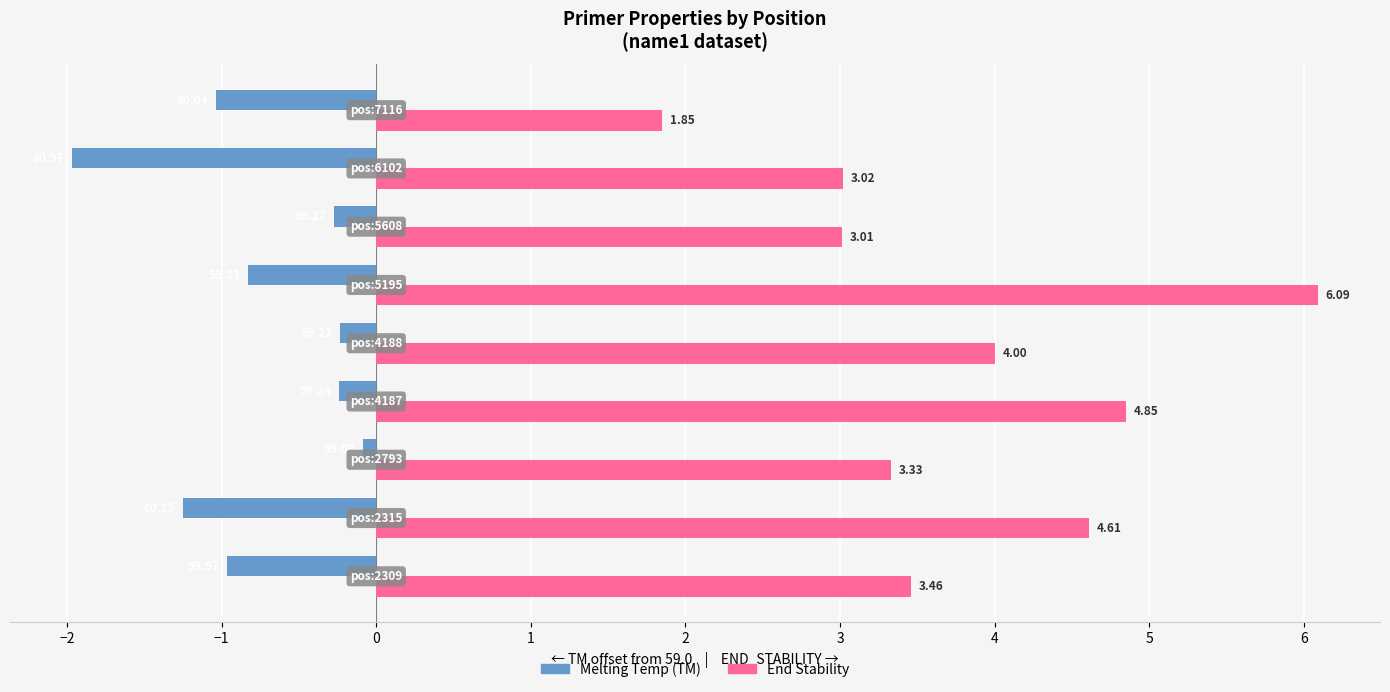

How many data points does each series have?

9